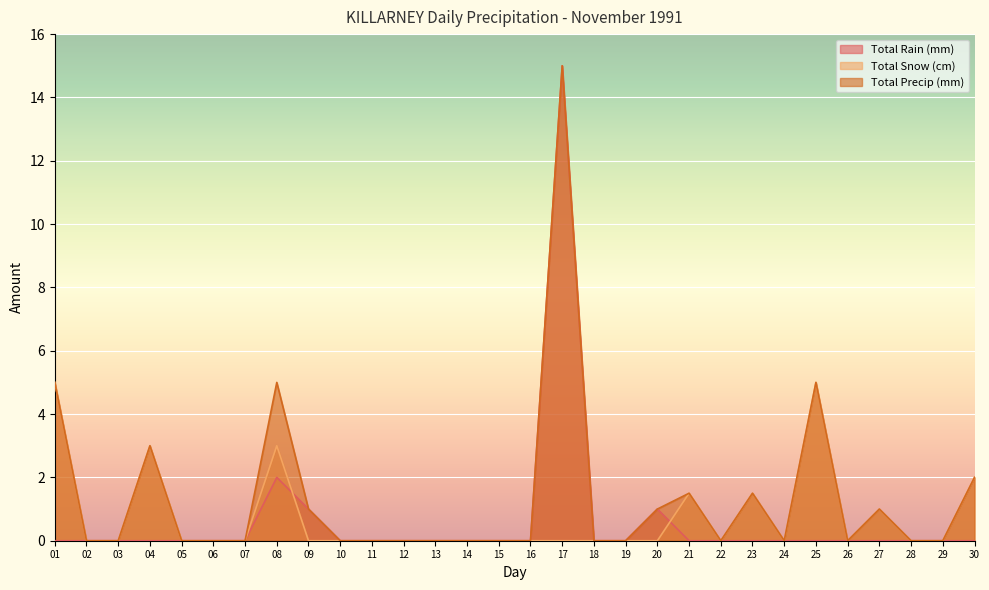

Rank the categories by Total Snow (cm) value from highest to lowest.

01, 25, 04, 08, 30, 21, 23, 27, 02, 03, 05, 06, 07, 09, 10, 11, 12, 13, 14, 15, 16, 17, 18, 19, 20, 22, 24, 26, 28, 29